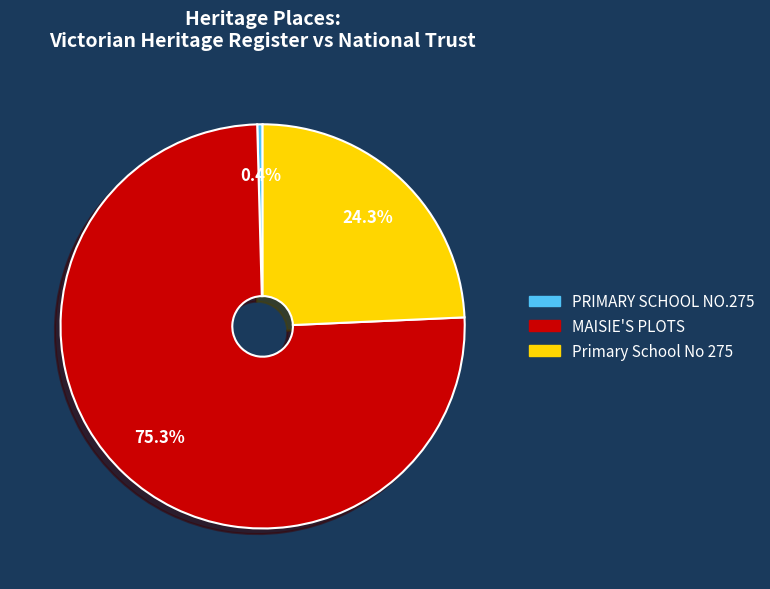

Rank the categories by value from lowest to highest.

PRIMARY SCHOOL NO.275, Primary School No 275, MAISIE'S PLOTS